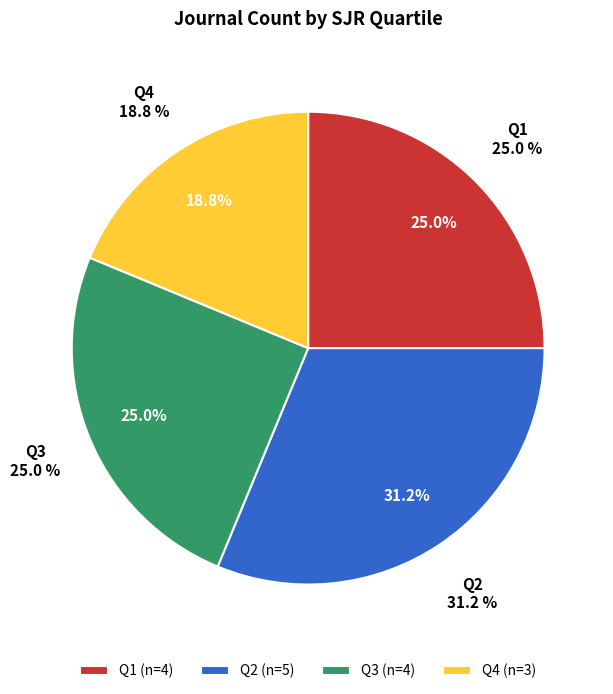

What is the change in value from Q1 to Q4?

-1